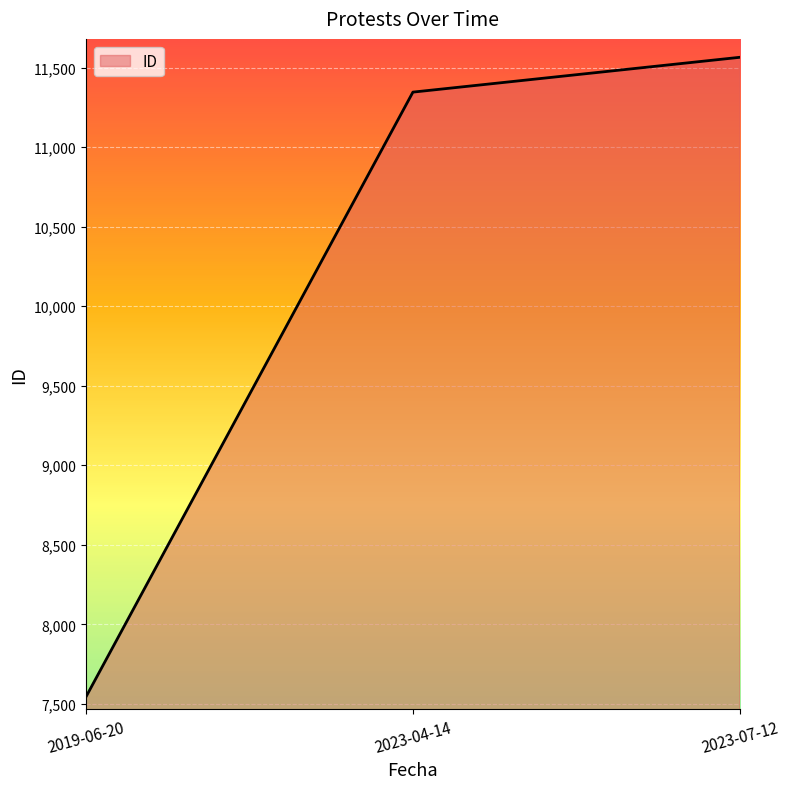

Reading left to right, list all the values displayed in this chart.

2019-06-20=7543	2023-04-14=11346	2023-07-12=11565